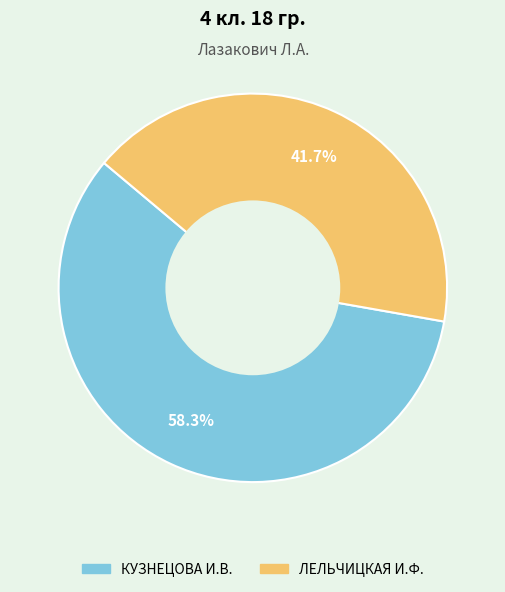

What percentage is the ЛЕЛЬЧИЦКАЯ И.Ф. slice, to the nearest percent?

42%